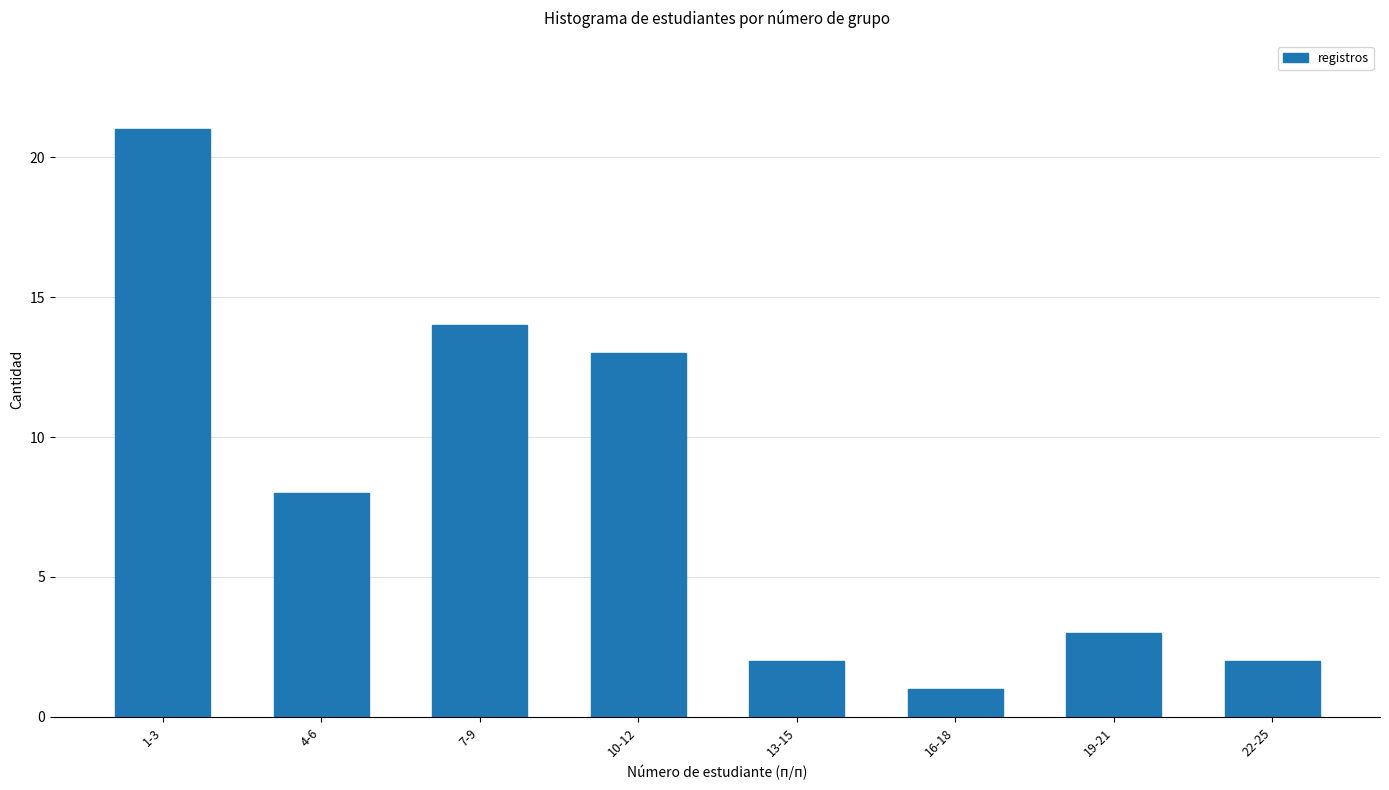

Reading left to right, transcribe all the data shown in this chart.

21	8	14	13	2	1	3	2